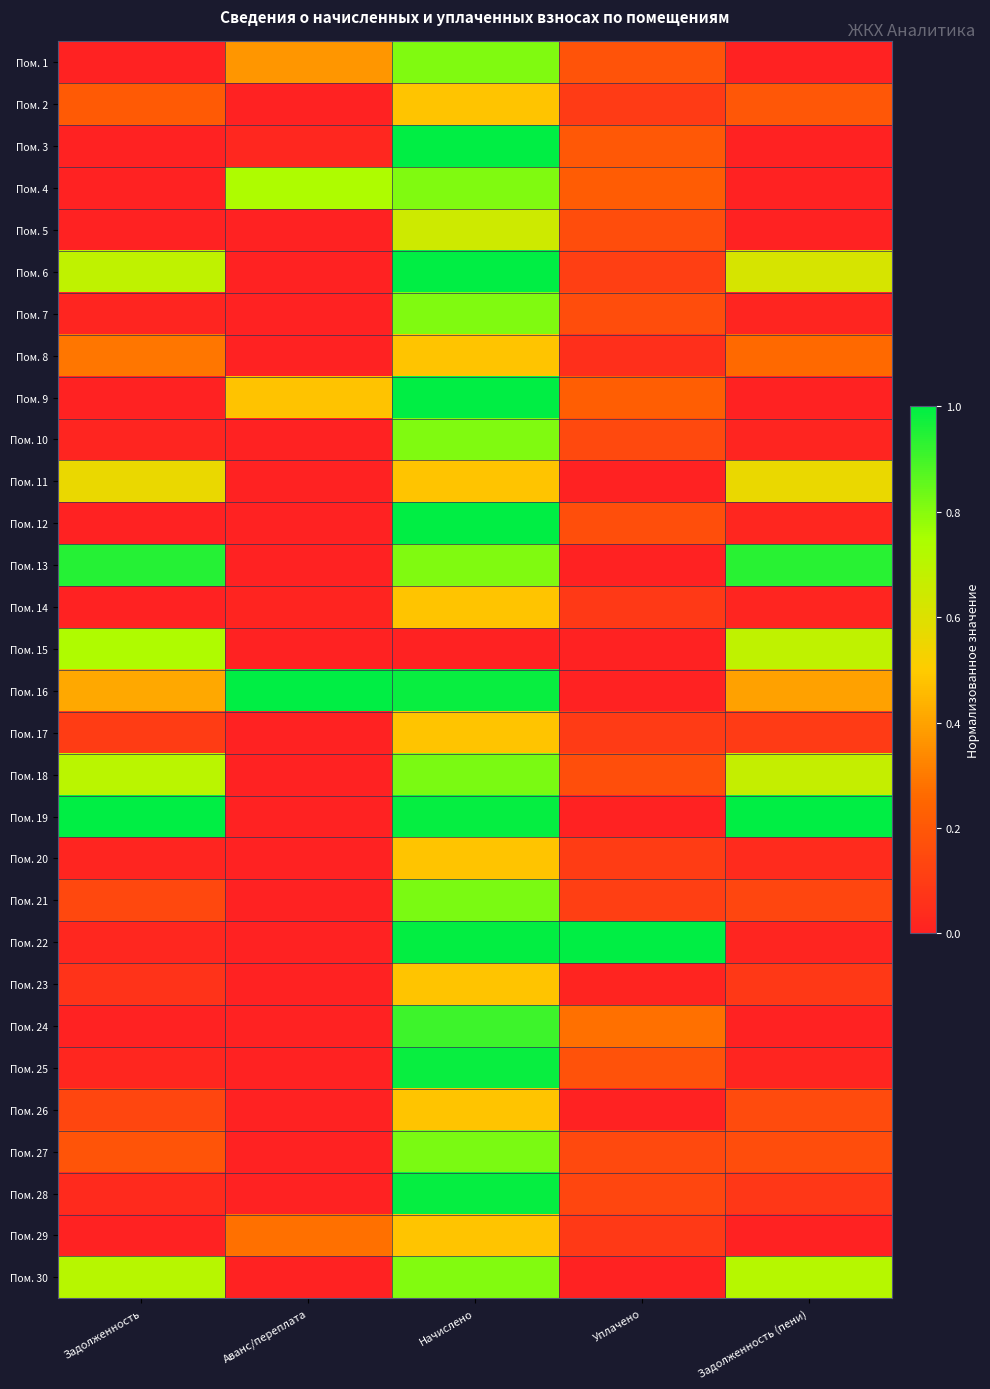

Which series has the largest total across all categories?

Пом. 19